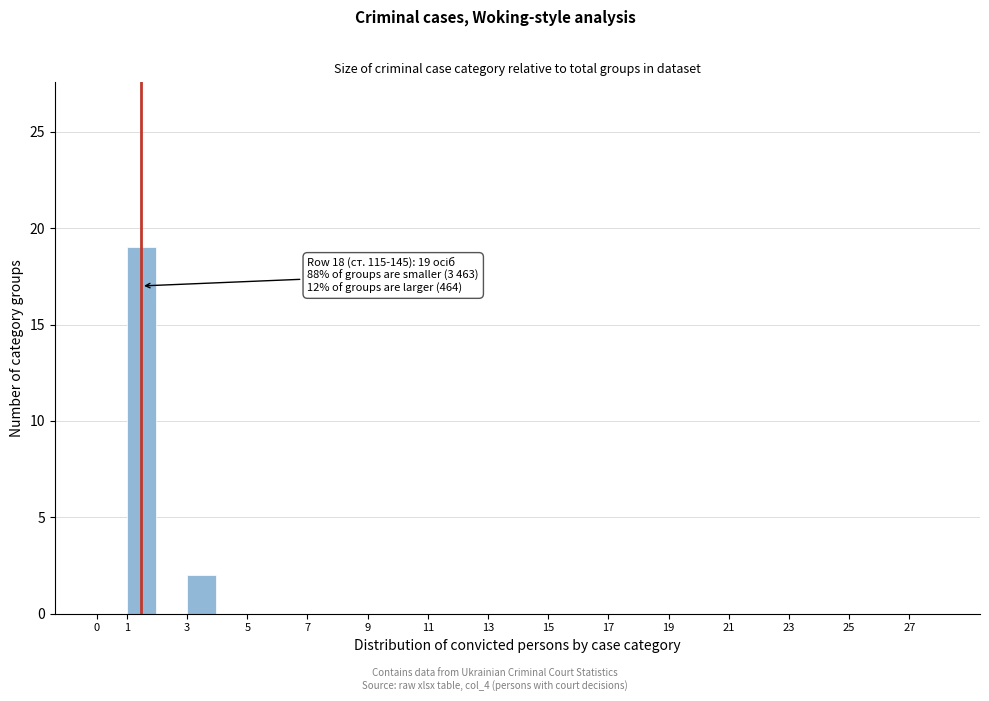

Reading right to left, transcribe all the data shown in this chart.

27=0	25=0	23=0	21=0	19=0	17=0	15=0	13=0	11=0	9=0	7=0	5=0	3=2	1=19	0=0